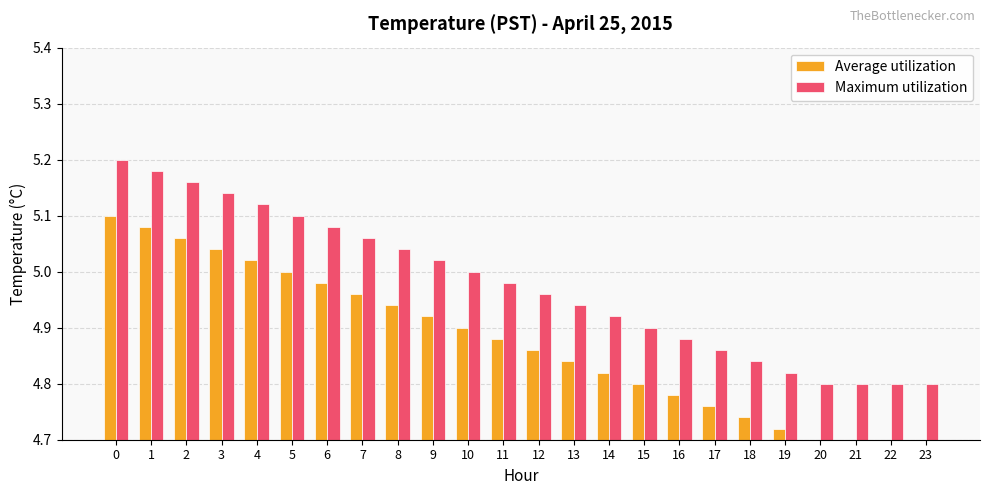

Rank the series at 5 from lowest to highest value.

Average utilization, Maximum utilization